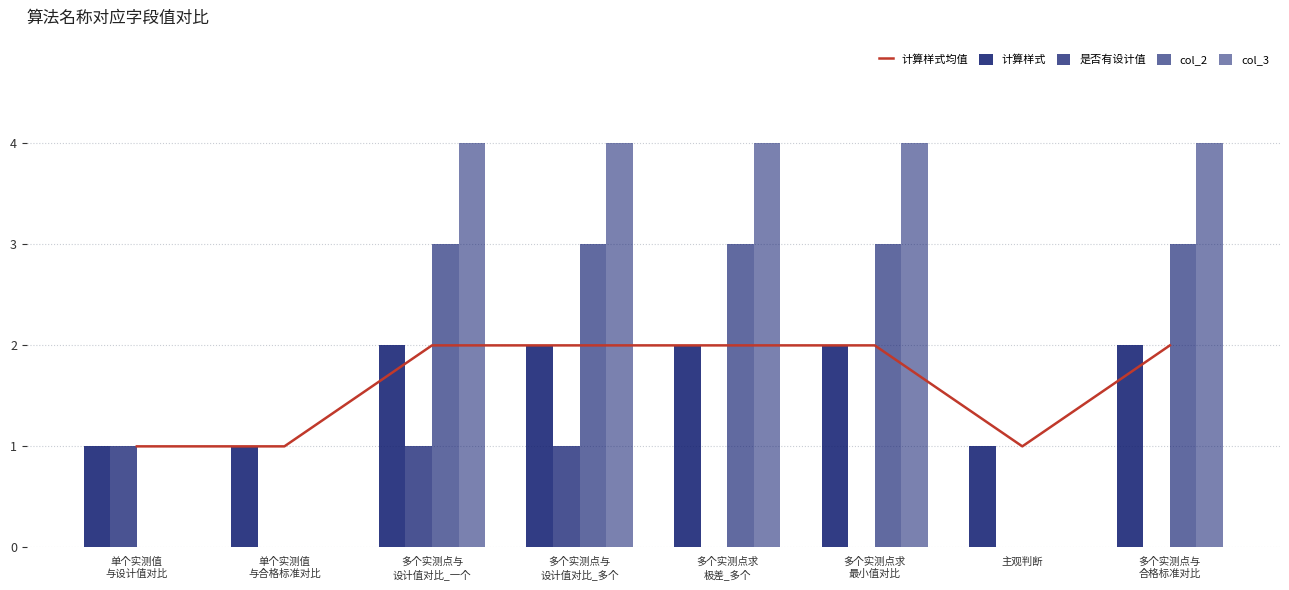

How many data points in 计算样式均值 are less than 2?

3